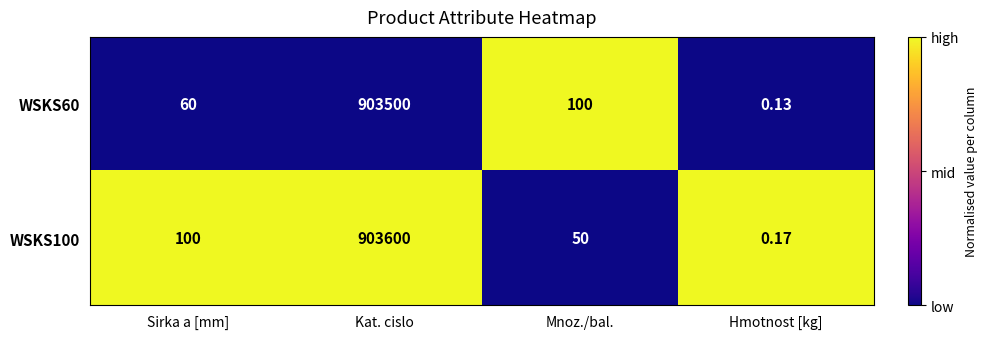

Where does the WSKS60 series first go above 100?

Kat. cislo